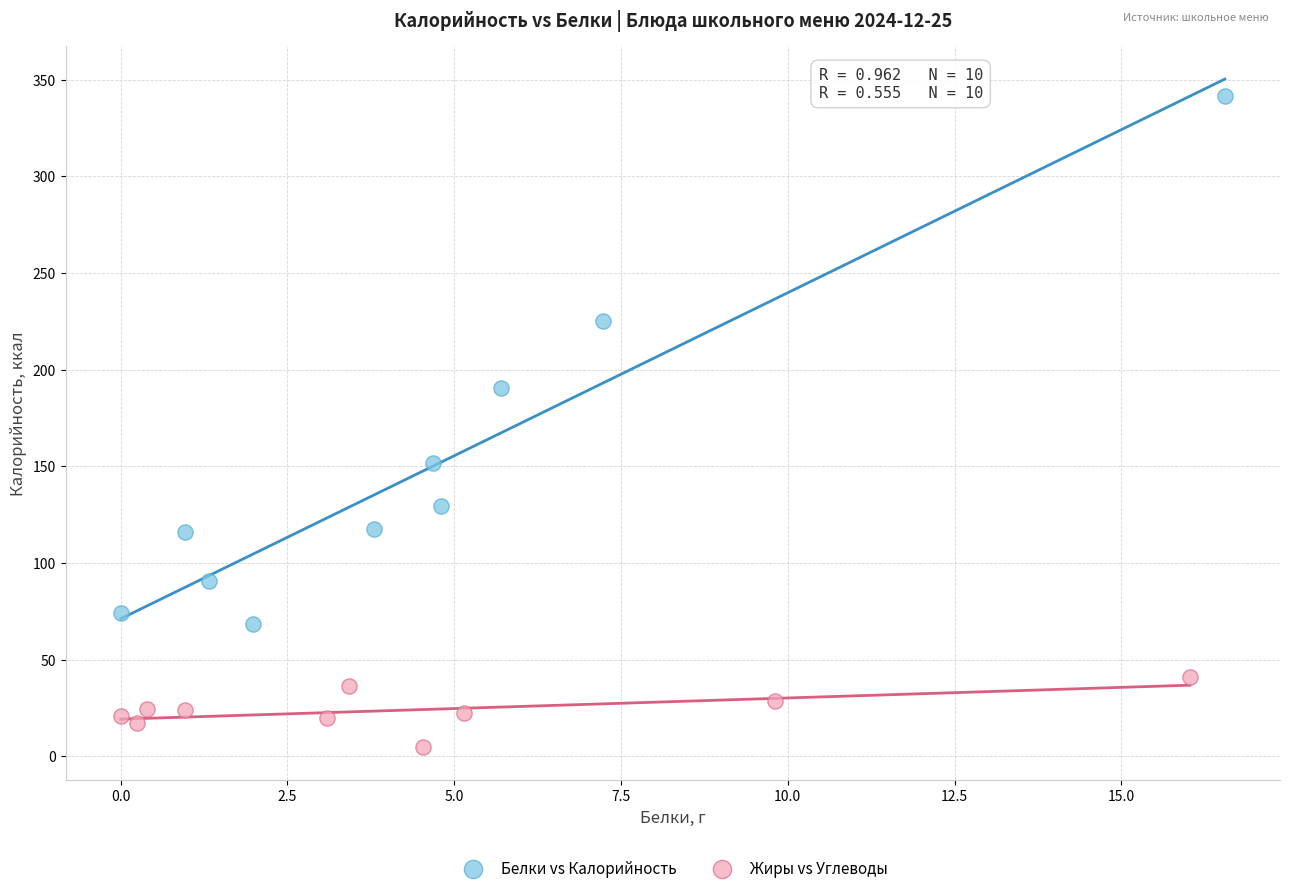

Which series has the largest Y range (max minus min)?

Белки vs Калорийность